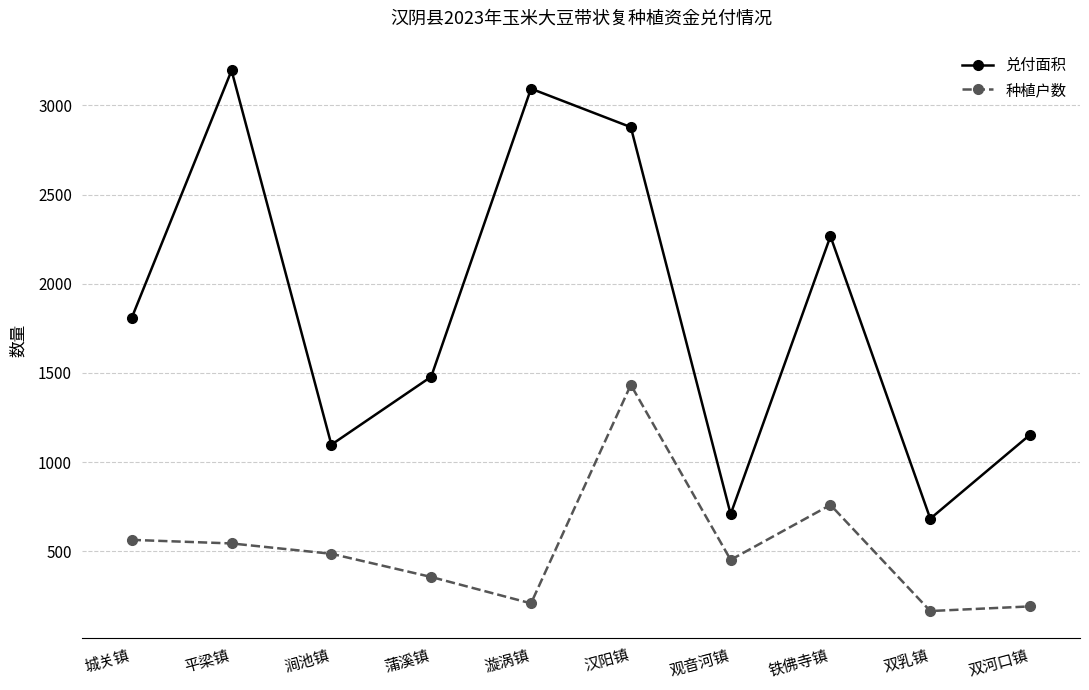

Where does the 种植户数 series first go above 486?

城关镇